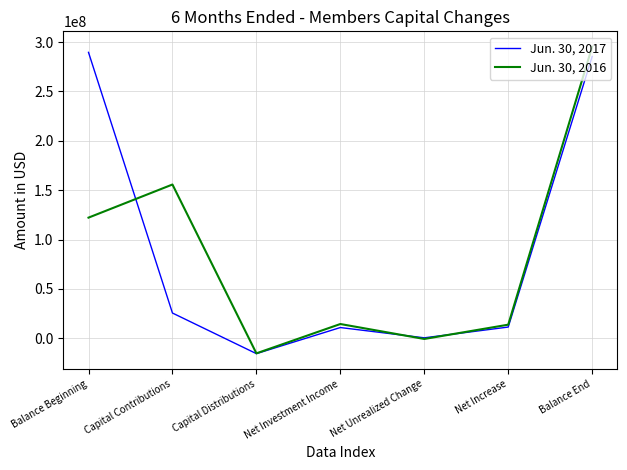

Which series changed the most between Capital Contributions and Net Investment Income?

Jun. 30, 2016